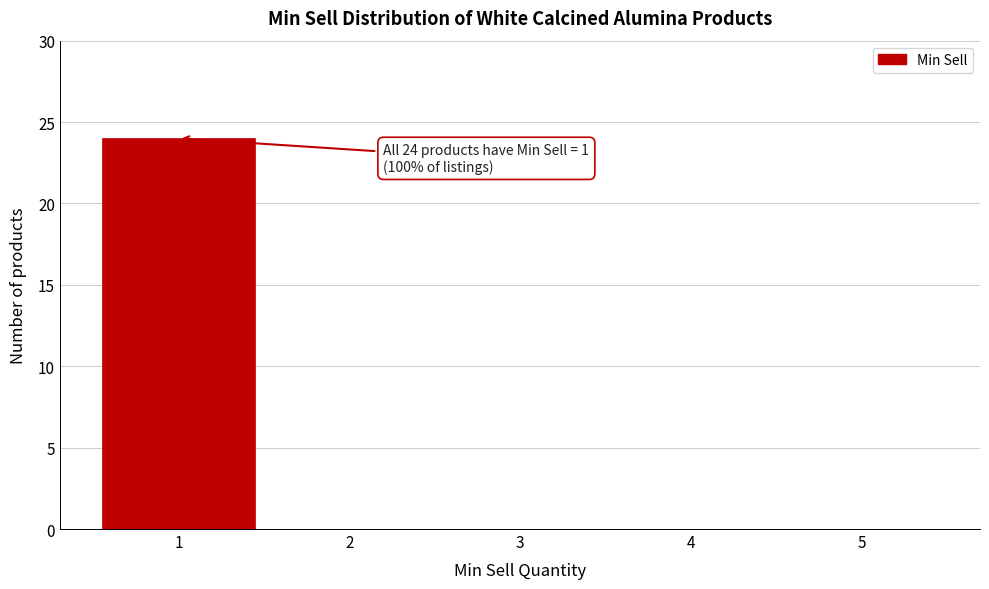

Reading left to right, extract all data points from this chart.

1=24	2=0	3=0	4=0	5=0